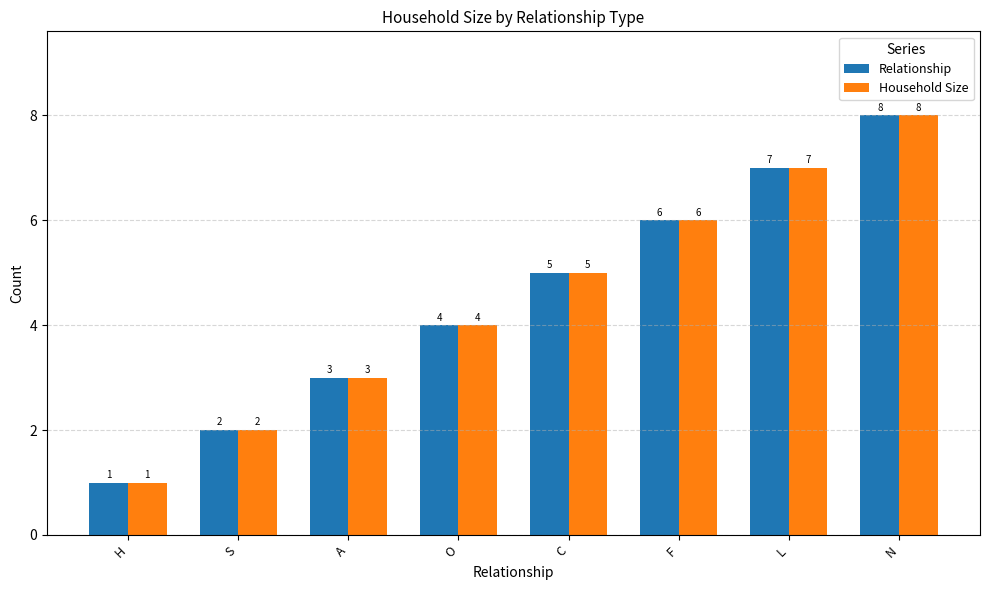

How many Relationship values are between 3 and 7?

5